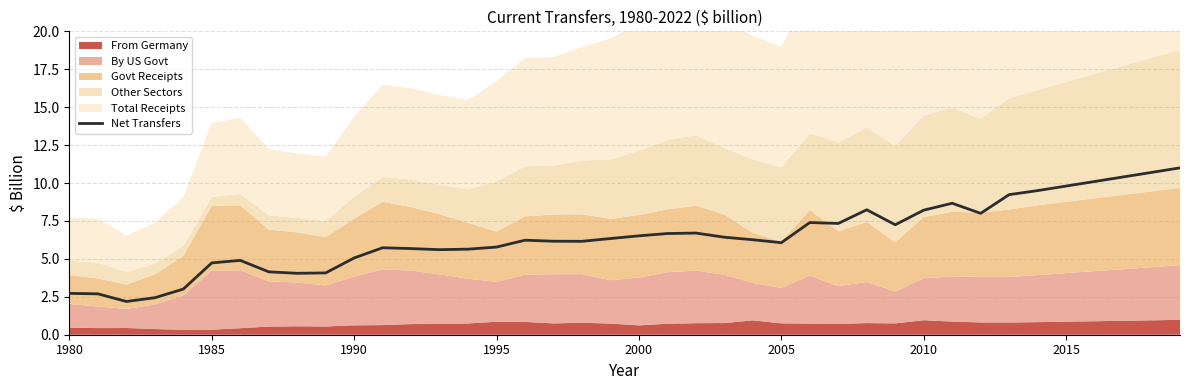

What is the value of the 6th point from the left?

4.7